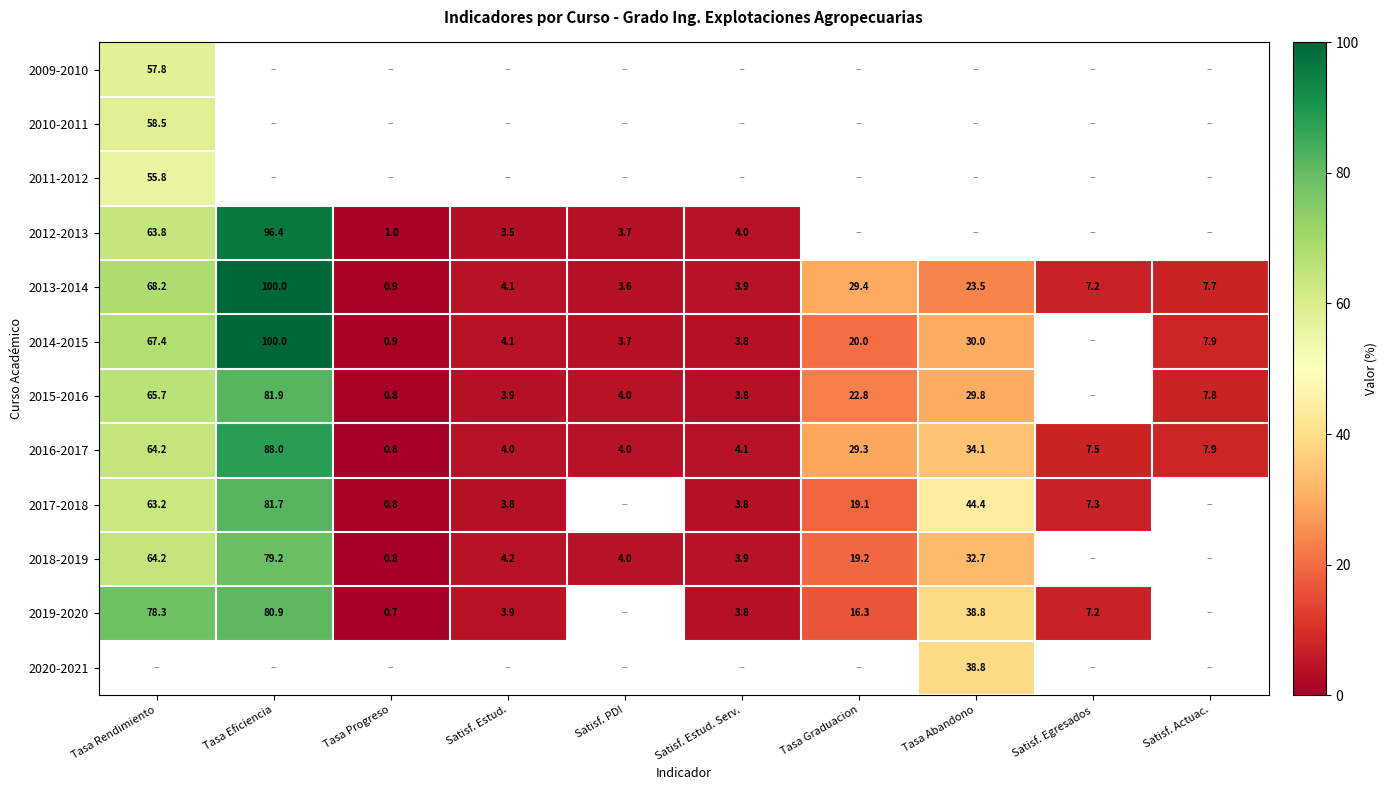

What is the sum of the 2019-2020 values at Tasa Rendimiento and Tasa Abandono?

117.1